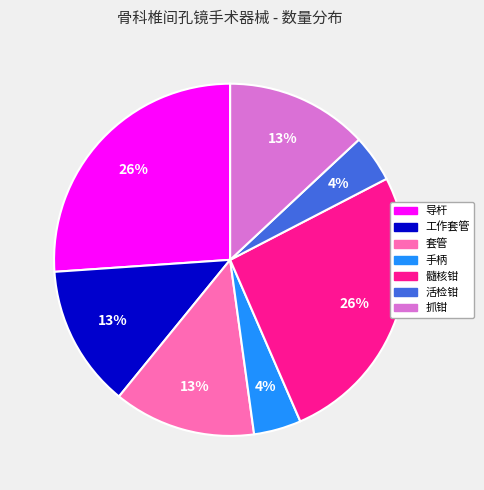

Does any single category account for the majority?

No